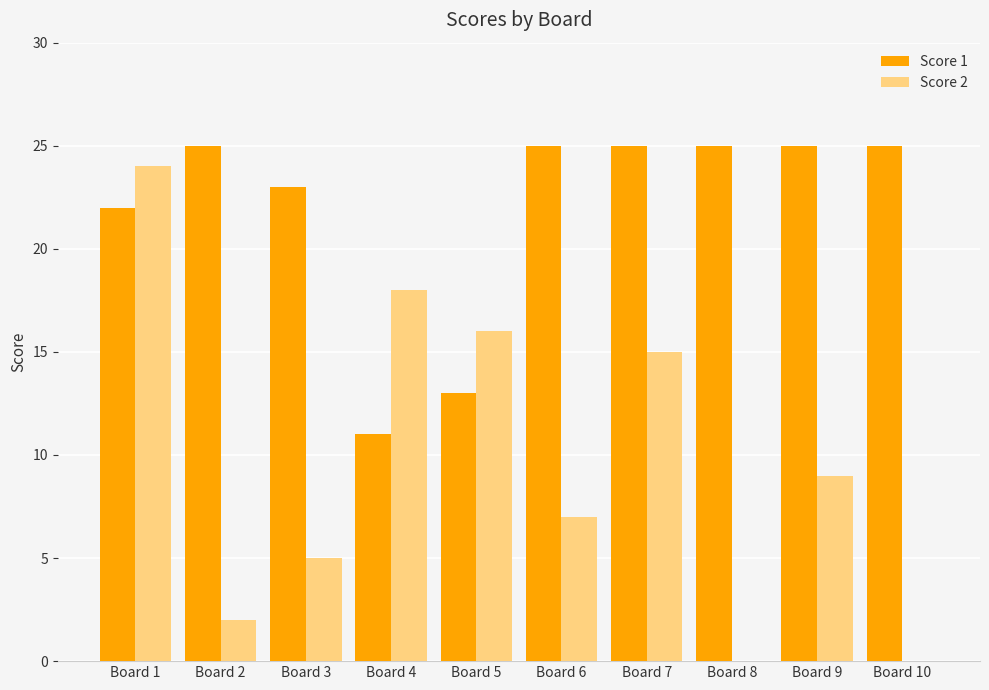

What is the greatest value displayed?

25